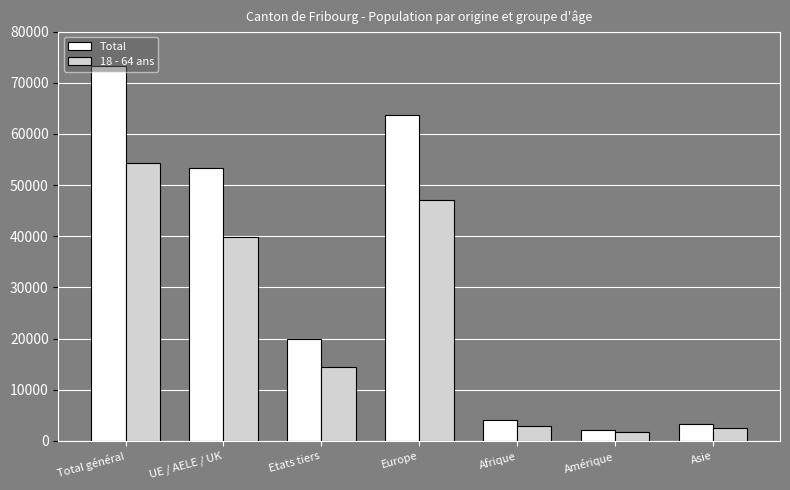

At which label does 18 - 64 ans reach its peak?

Total général